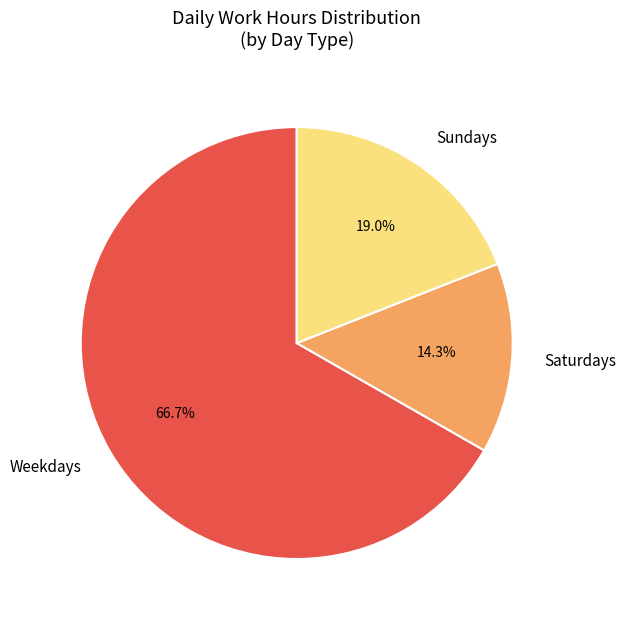

How much of the chart is everything except Saturdays?

85.7%